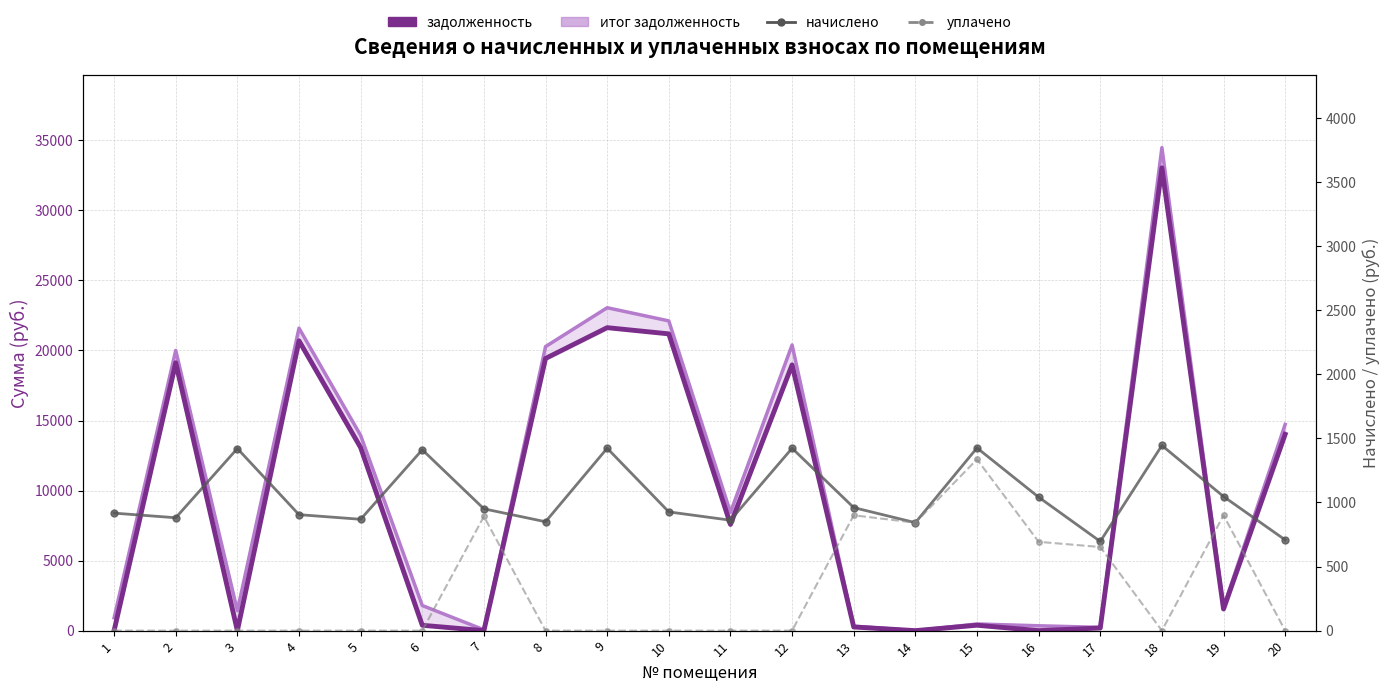

Count the number of categories in the chart.

20